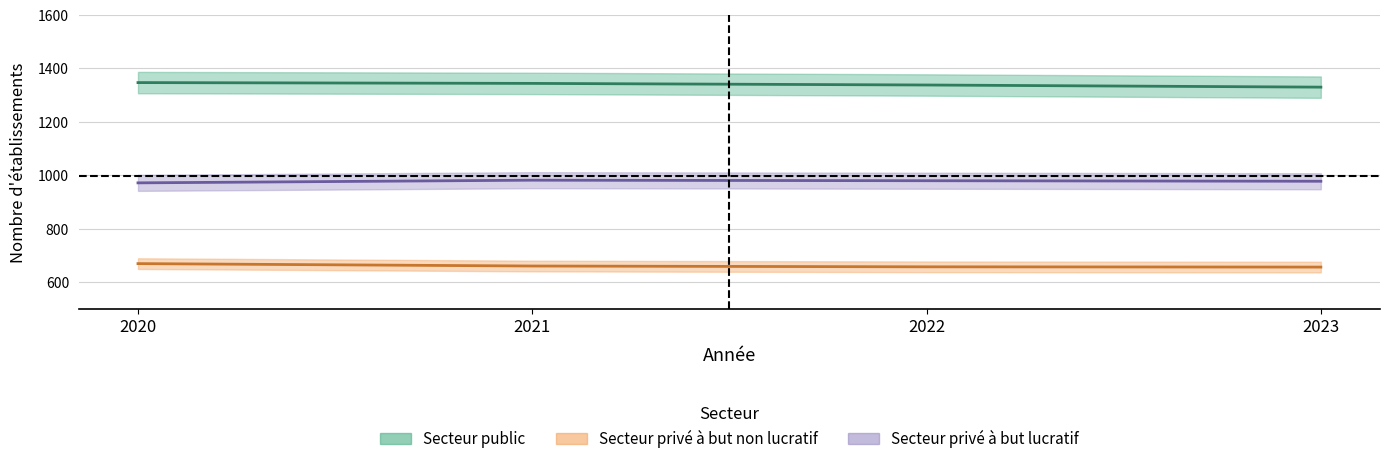

Is this an area chart (filled region under the line)?

No